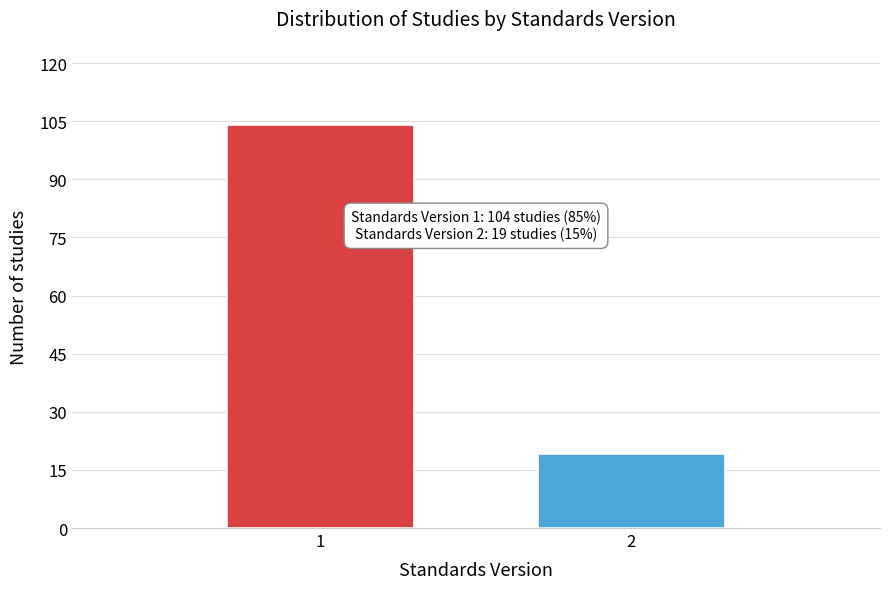

Reading left to right, transcribe all the data shown in this chart.

104	19